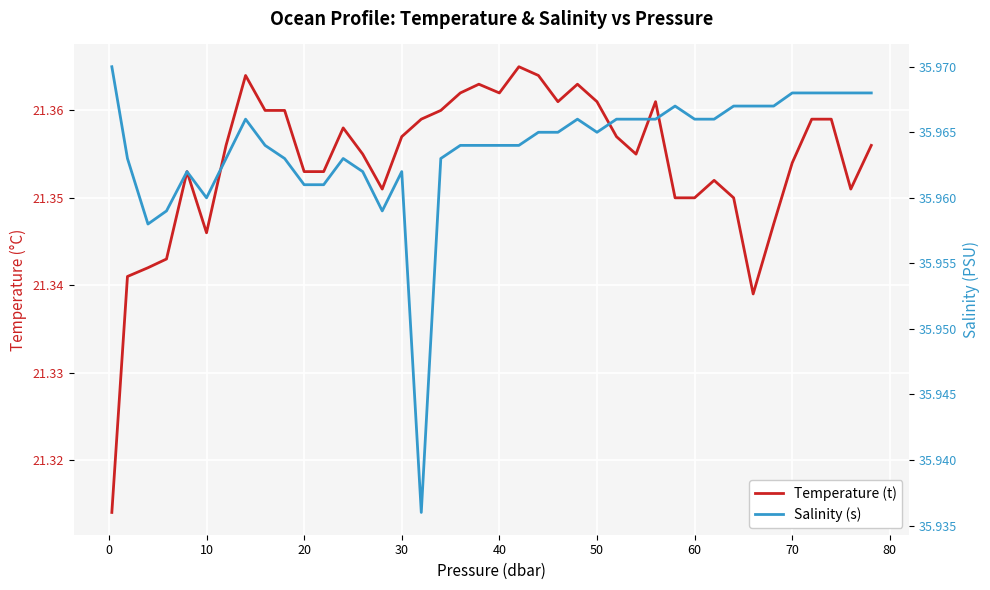

Reading right to left, transcribe all the data shown in this chart.

Temperature (t): 21.4	21.4	21.4	21.4	21.4	21.3	21.3	21.4	21.4	21.4	21.4	21.4	21.4	21.4	21.4	21.4	21.4	21.4	21.4	21.4	21.4	21.4	21.4	21.4	21.4	21.4	21.4	21.4	21.4	21.4	21.4	21.4	21.4	21.4	21.3	21.4	21.3	21.3	21.3	21.3
Salinity (s): 36.0	36.0	36.0	36.0	36.0	36.0	36.0	36.0	36.0	36.0	36.0	36.0	36.0	36.0	36.0	36.0	36.0	36.0	36.0	36.0	36.0	36.0	36.0	35.9	36.0	36.0	36.0	36.0	36.0	36.0	36.0	36.0	36.0	36.0	36.0	36.0	36.0	36.0	36.0	36.0